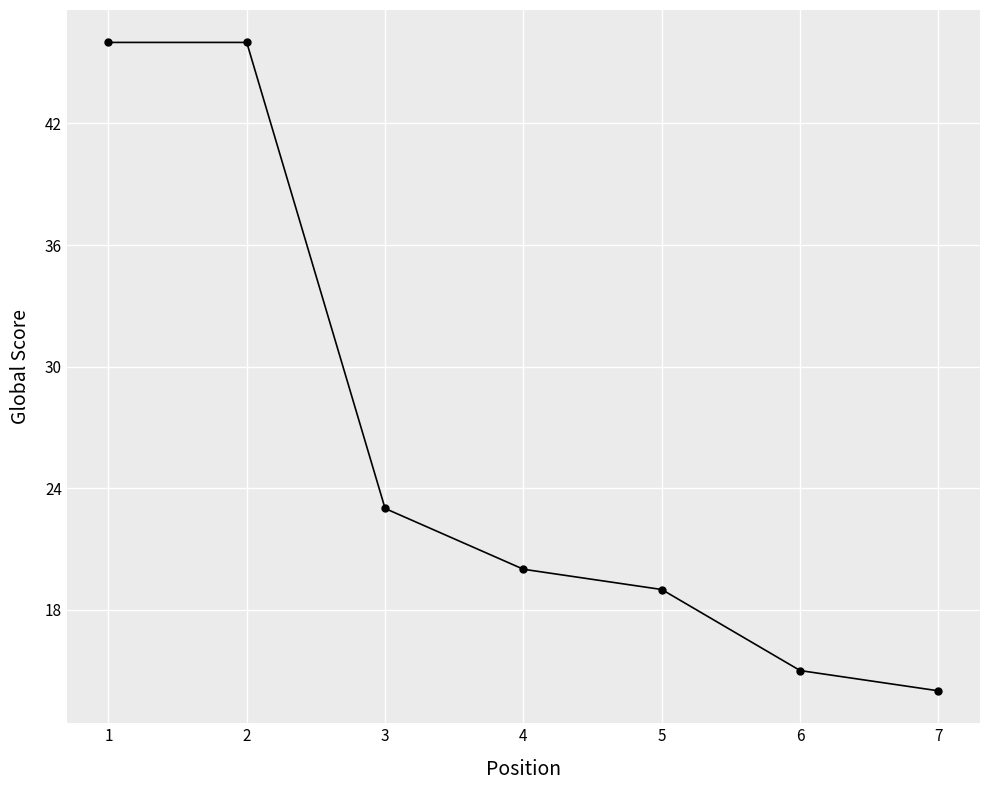

Is it true that the value at 5 is 19?

True